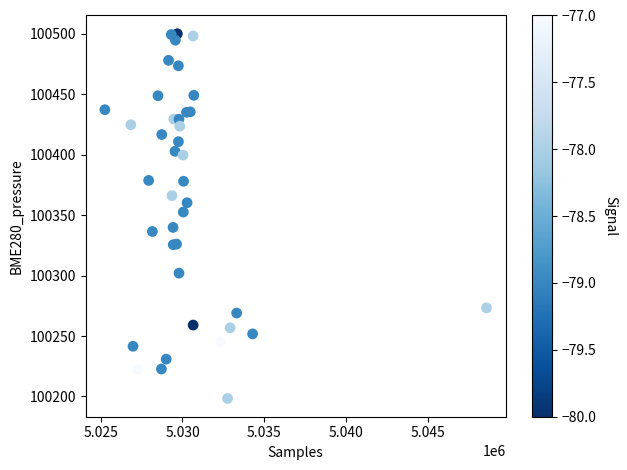

What Y value in the scatter plot is closest to 100349?

100352.5